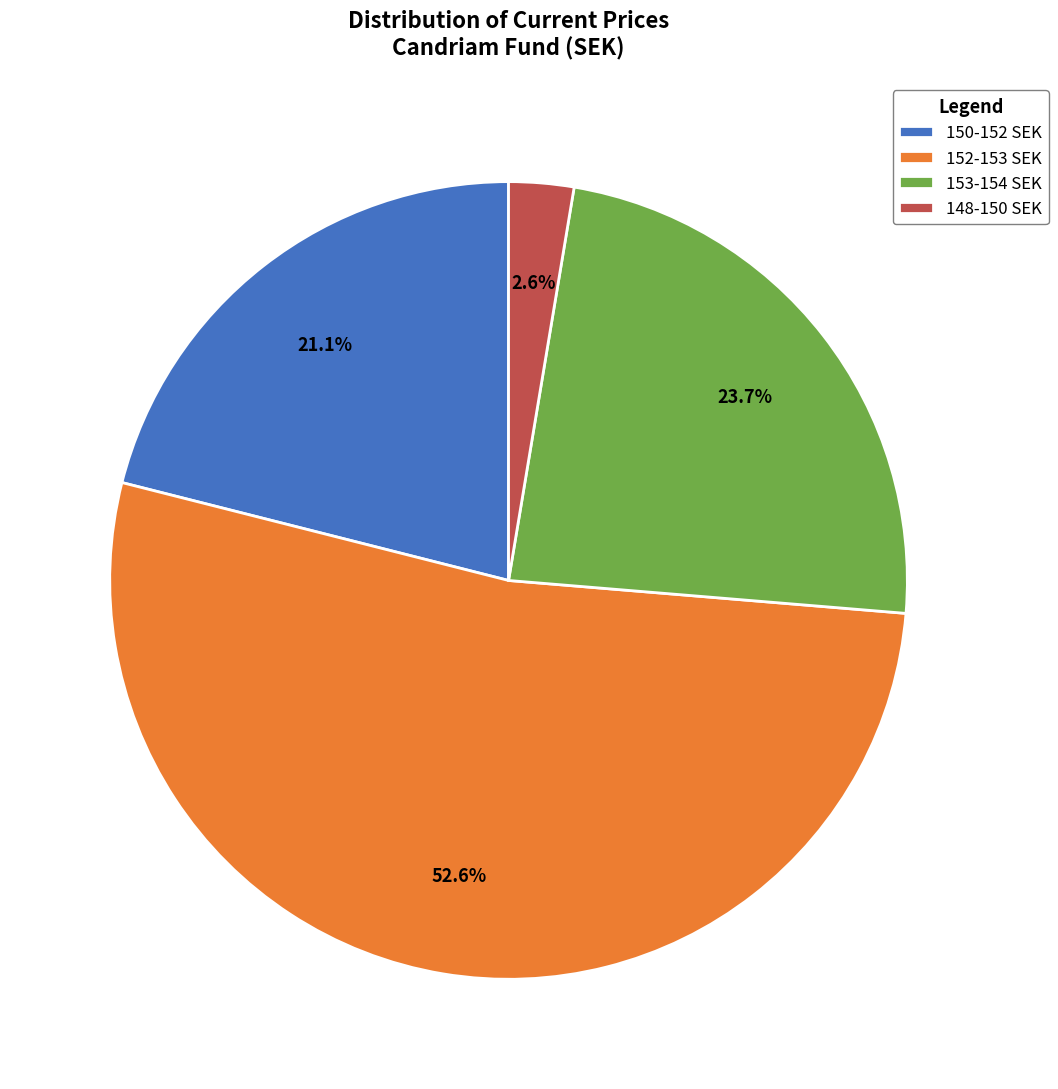

Is 148-150 SEK the majority of the pie?

No